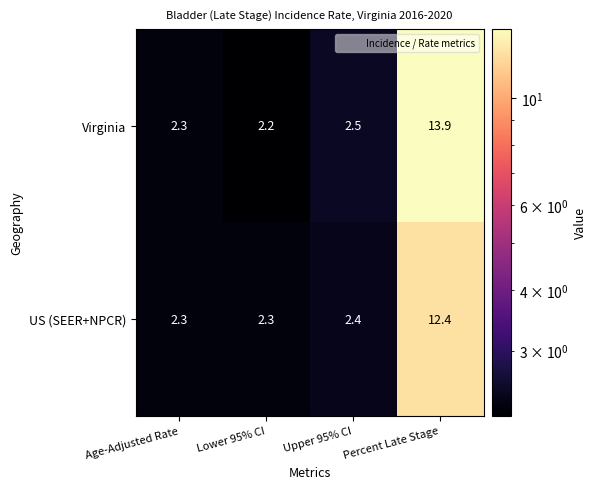

Which series changed the most between Age-Adjusted Rate and Upper 95% CI?

Virginia